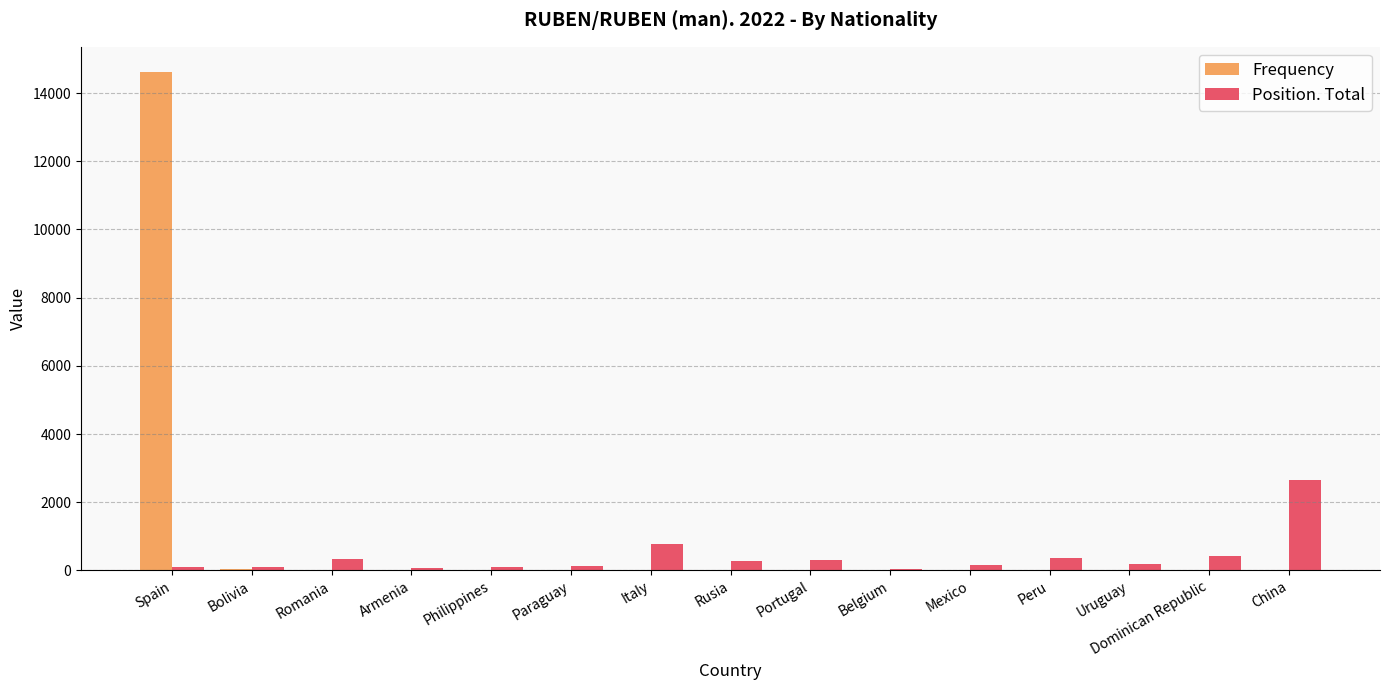

At which label is Position. Total closest to 1341?

Italy